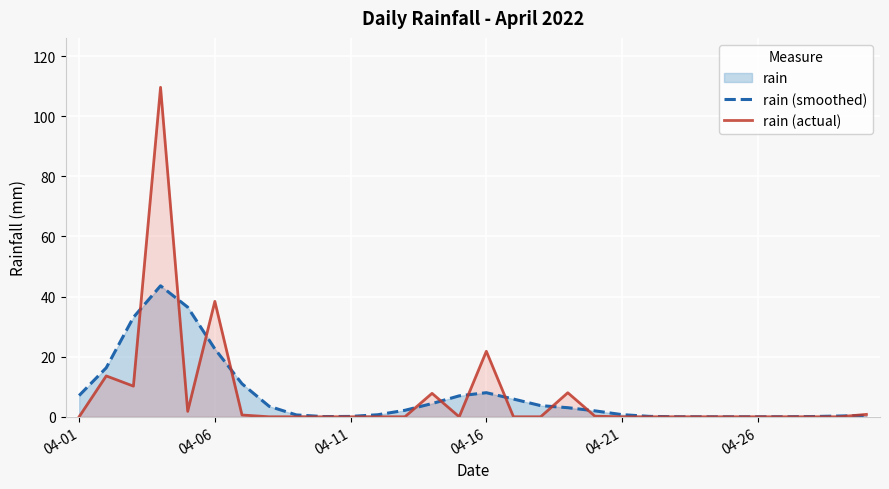

After their last crossing, which series has the higher values: rain (actual) or rain (smoothed)?

rain (actual)